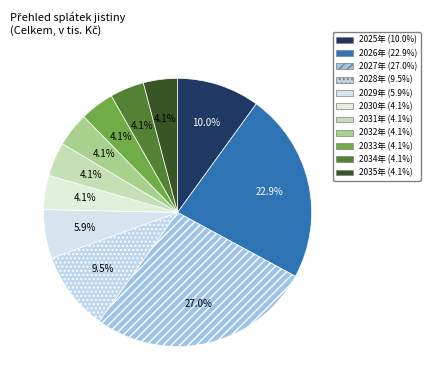

To the nearest percent, what is the average slice percentage?

9%